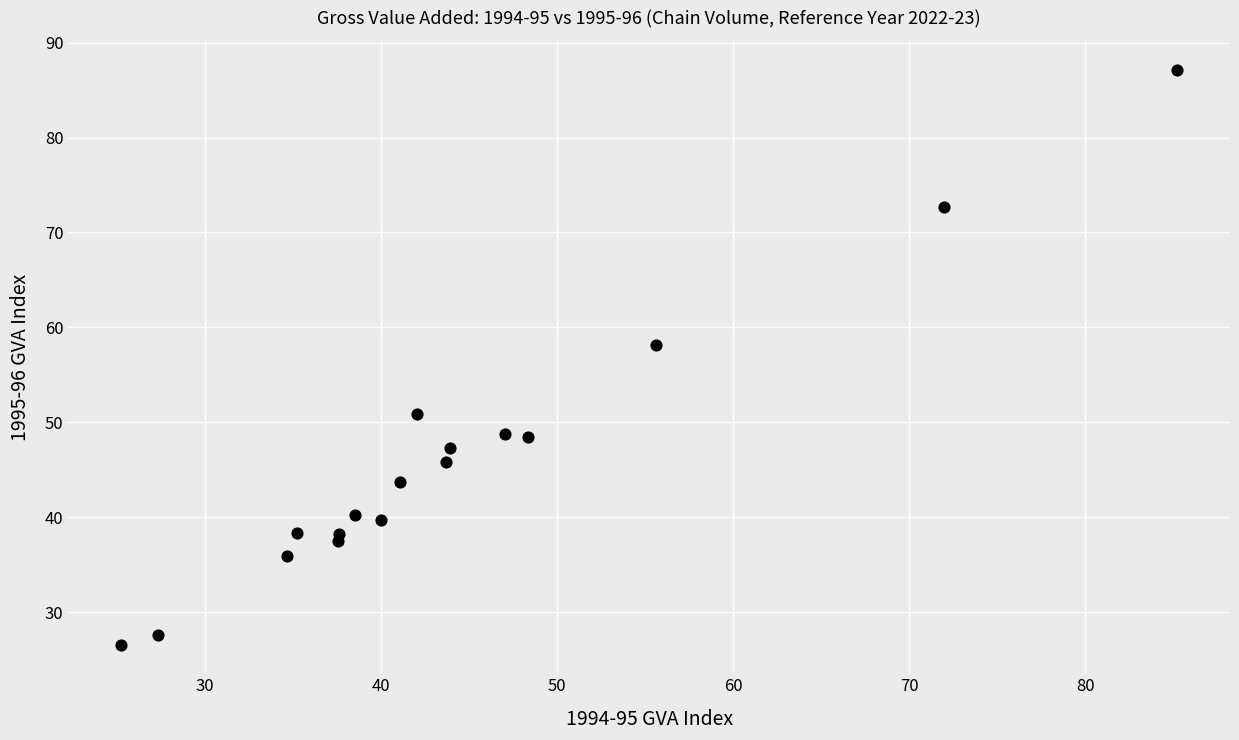

What Y value in the scatter plot is closest to 56?

58.2